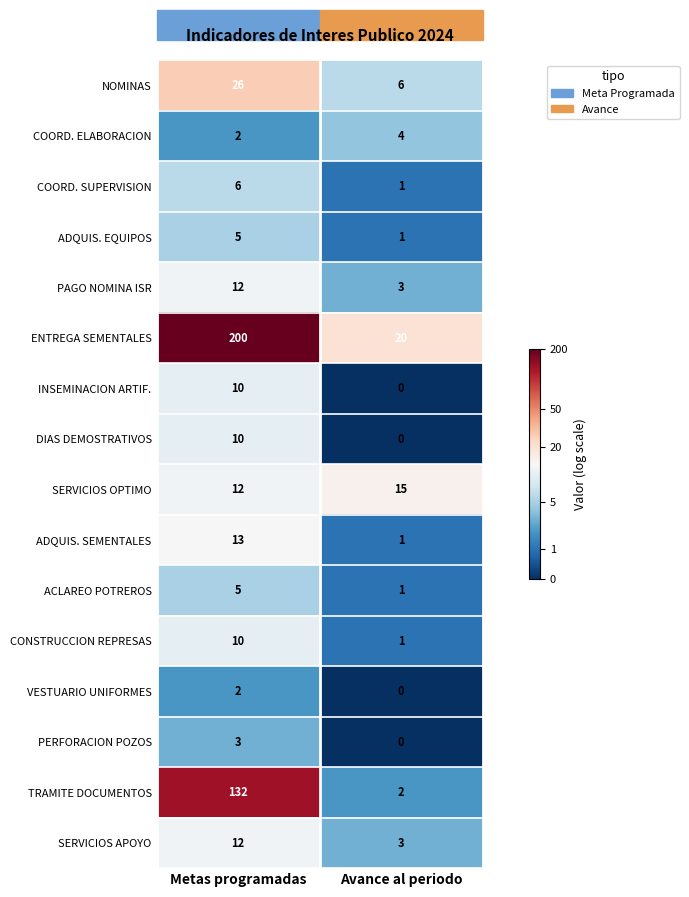

Which series has the largest range (max minus min)?

ENTREGA SEMENTALES